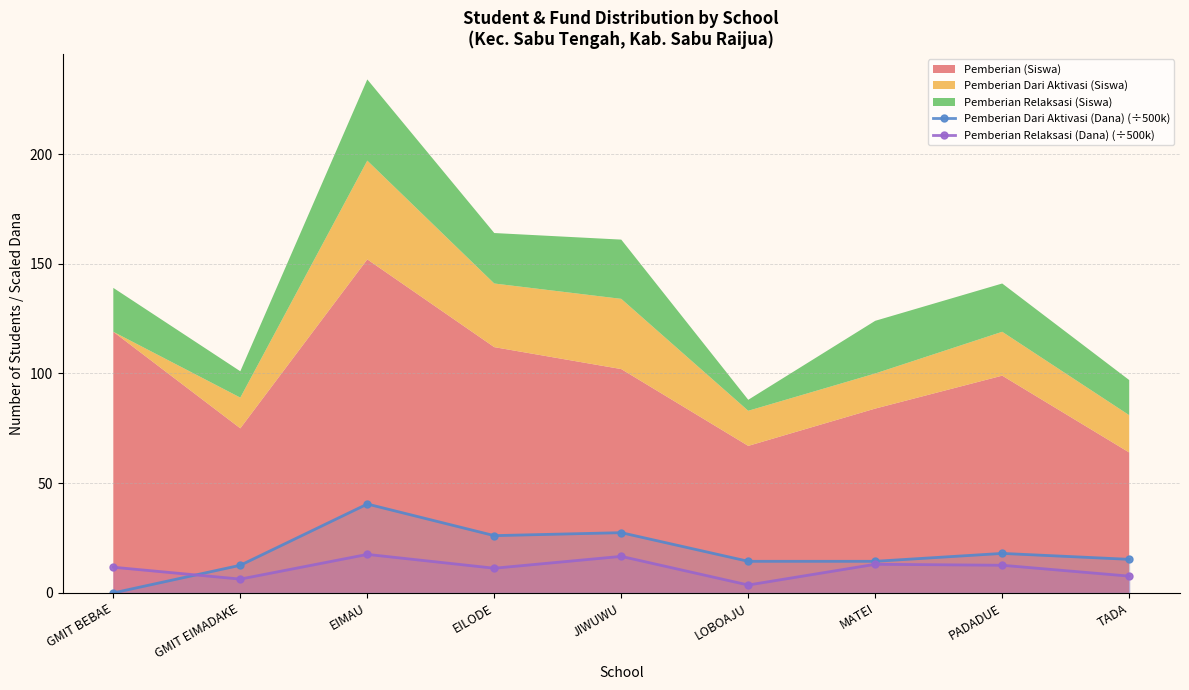

Between PADADUE and TADA, which series saw the biggest shift?

Pemberian Relaksasi (Dana) (÷500k)